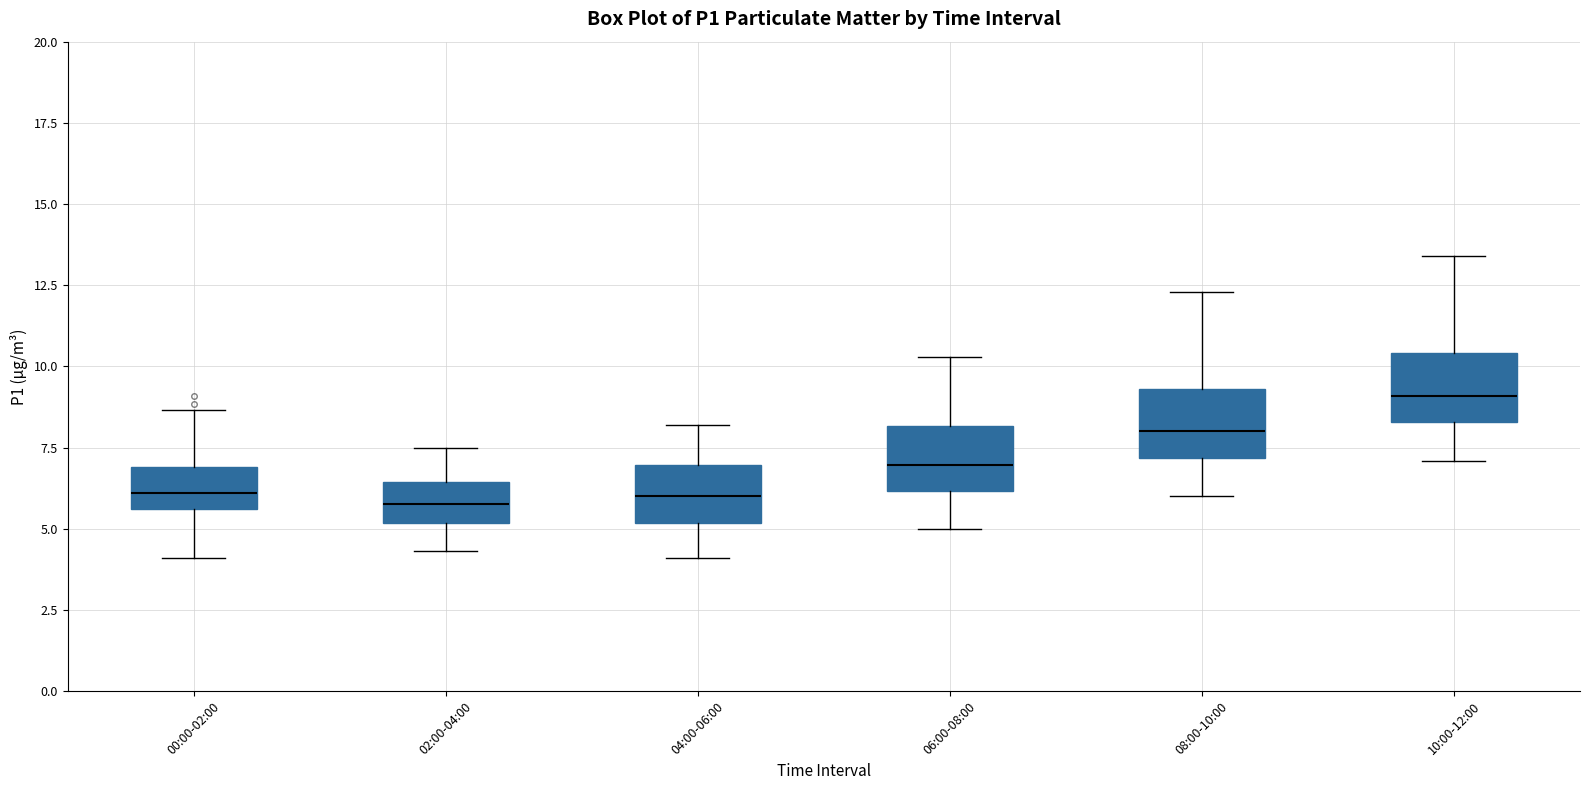

Reading left to right, read every box against the y-axis: the position of its median line, the range the box covers, and the ends of its whiskers. The values are not printed on the chart, so give them approximately, as read against the axis.

00:00-02:00: median 6.0, box 5.5 to 7.0, whiskers 4.0 to 8.5
02:00-04:00: median 6.0, box 5.0 to 6.5, whiskers 4.5 to 7.5
04:00-06:00: median 6.0, box 5.0 to 7.0, whiskers 4.0 to 8.0
06:00-08:00: median 7.0, box 6.0 to 8.0, whiskers 5.0 to 10.5
08:00-10:00: median 8.0, box 7.0 to 9.5, whiskers 6.0 to 12.5
10:00-12:00: median 9.0, box 8.5 to 10.5, whiskers 7.0 to 13.5